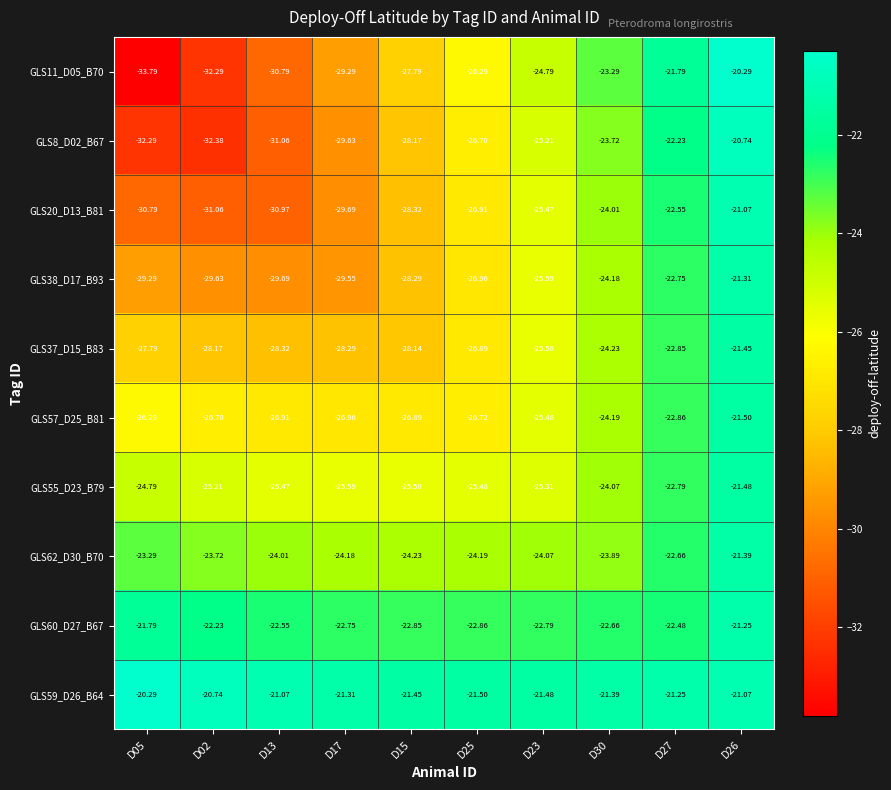

Is the value of GLS11_D05_B70 at D13 greater than the value of GLS59_D26_B64 at D13?

No